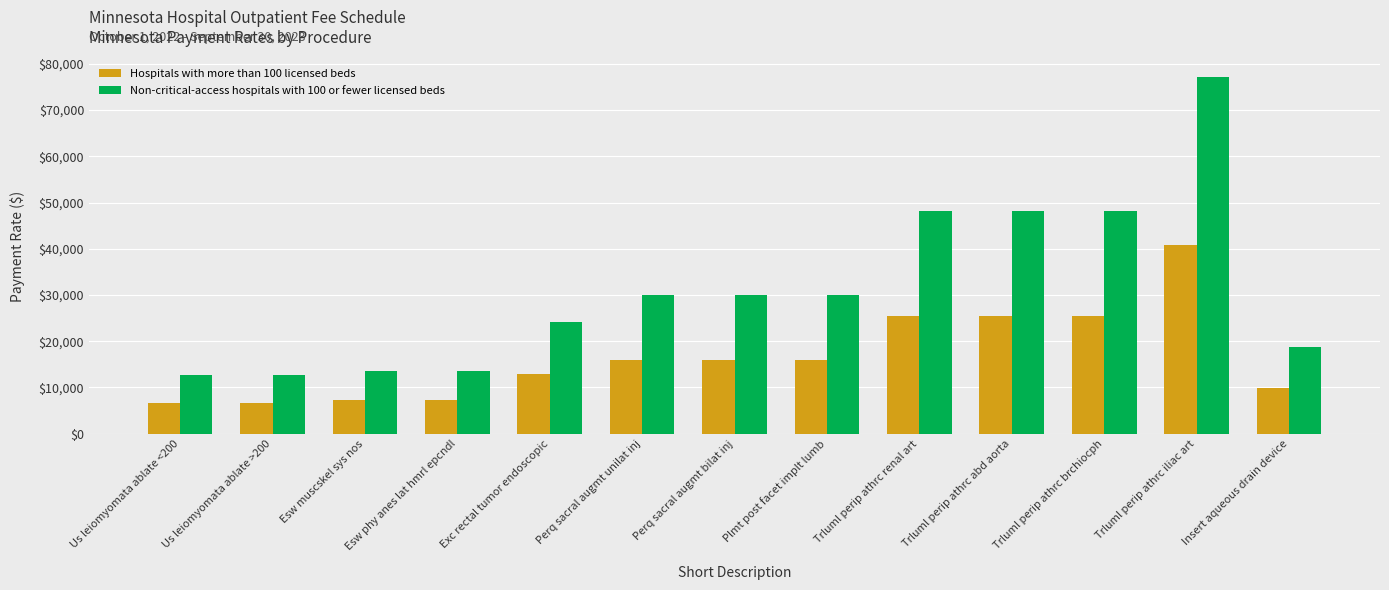

What are all the series names shown in the legend?

Hospitals with more than 100 licensed beds, Non-critical-access hospitals with 100 or fewer licensed beds